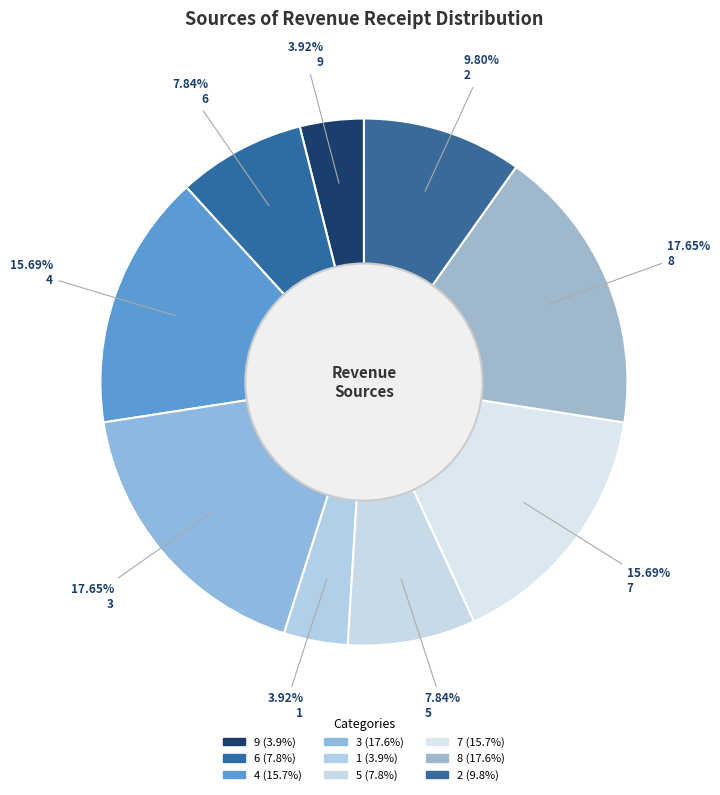

Does 1 represent more than half of the total?

No